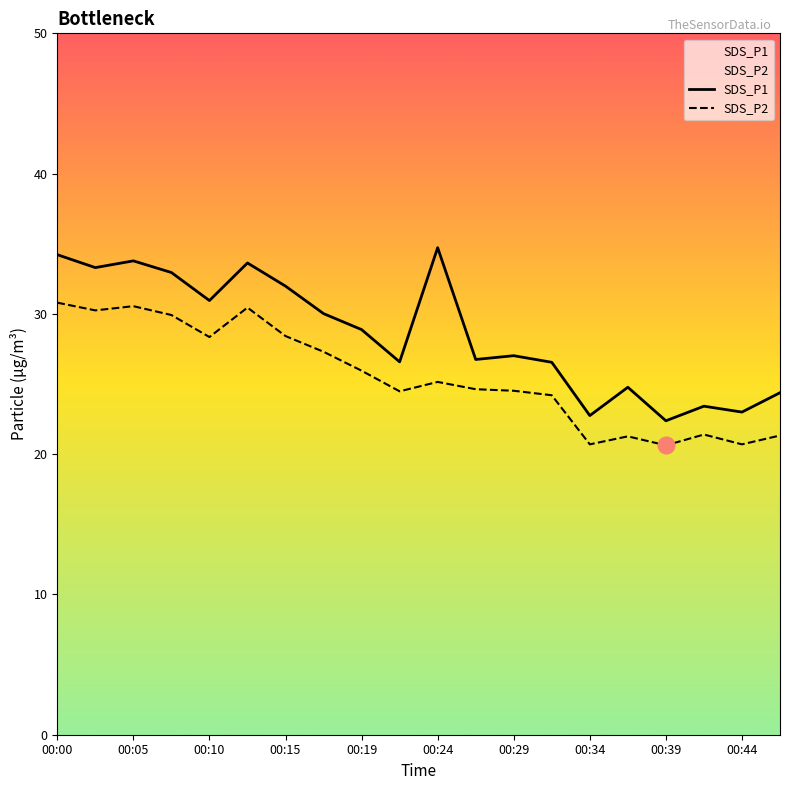

Is this an area chart (filled region under the line)?

No